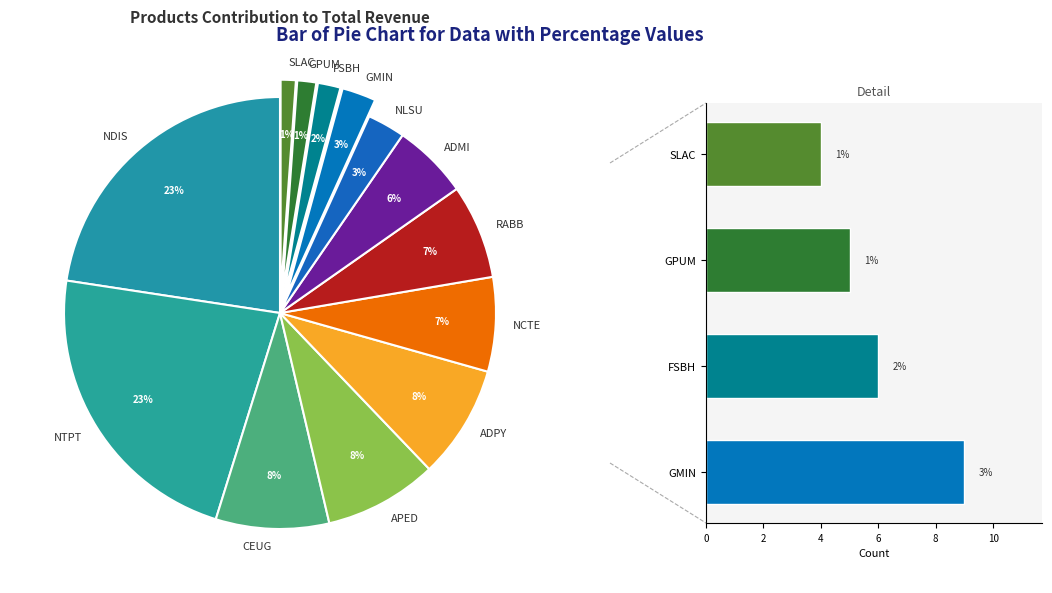

Do ADMI and RABB together represent more than half of the pie?

No